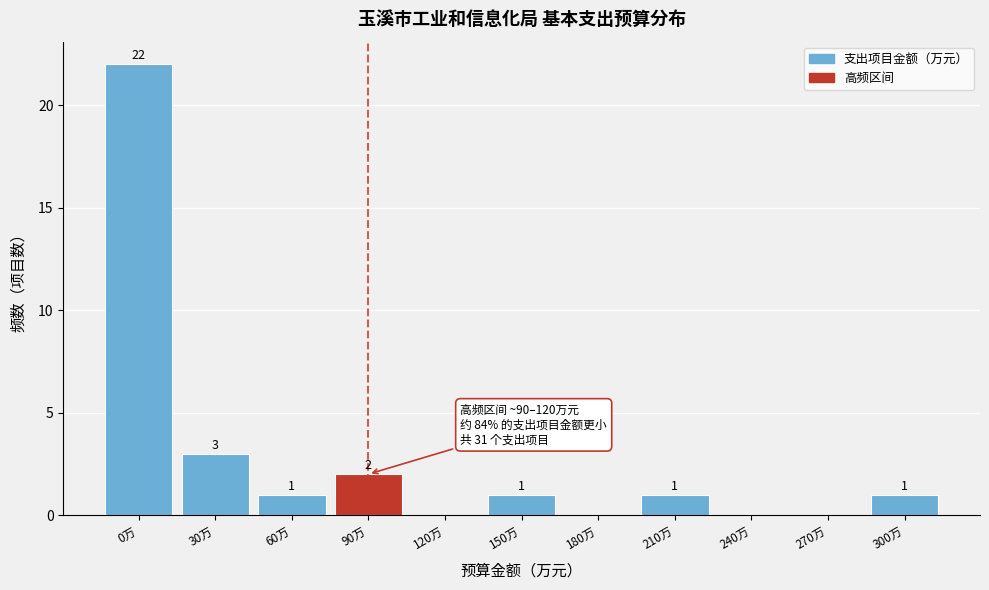

Reading left to right, extract all data points from this chart.

0万=22	30万=3	60万=1	90万=2	120万=0	150万=1	180万=0	210万=1	240万=0	270万=0	300万=1